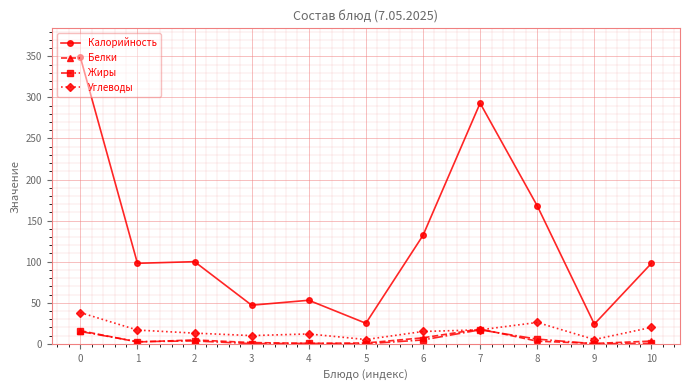

What is the difference between the Жиры values at 3 and 7?

16.8